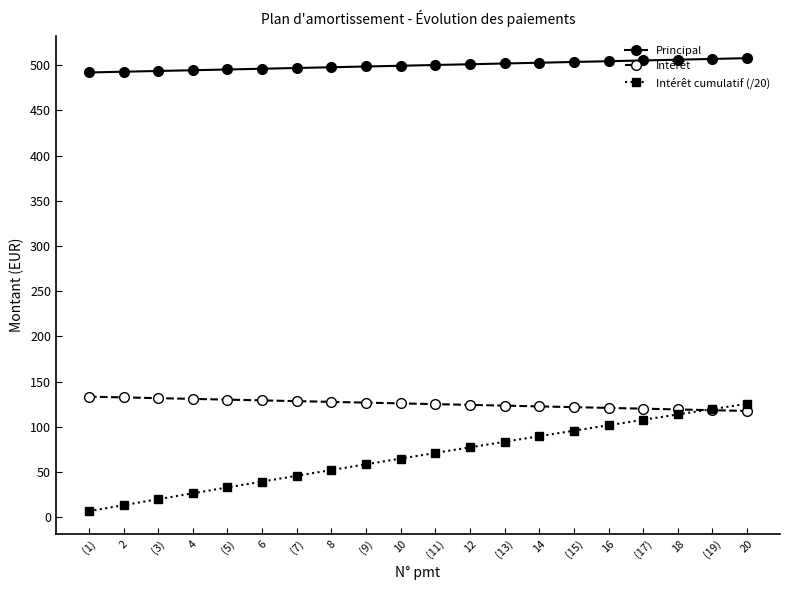

How many data points does each series have?

20